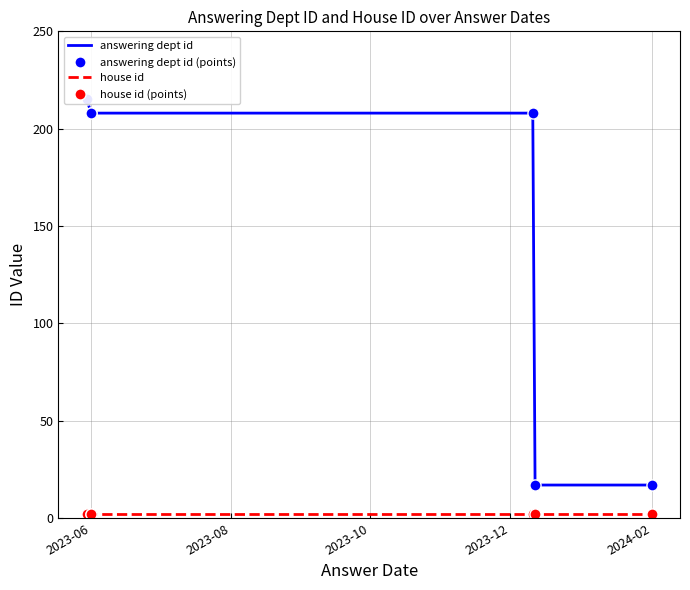

True or false: house id has more than 2 points higher than both neighbors.

False